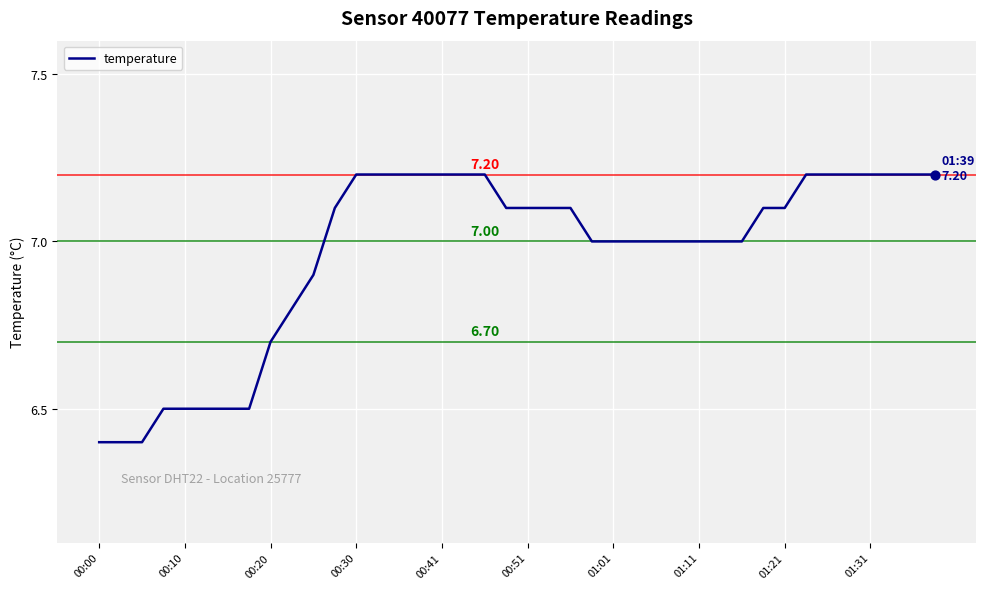

What is the difference between the maximum and minimum values?

0.8